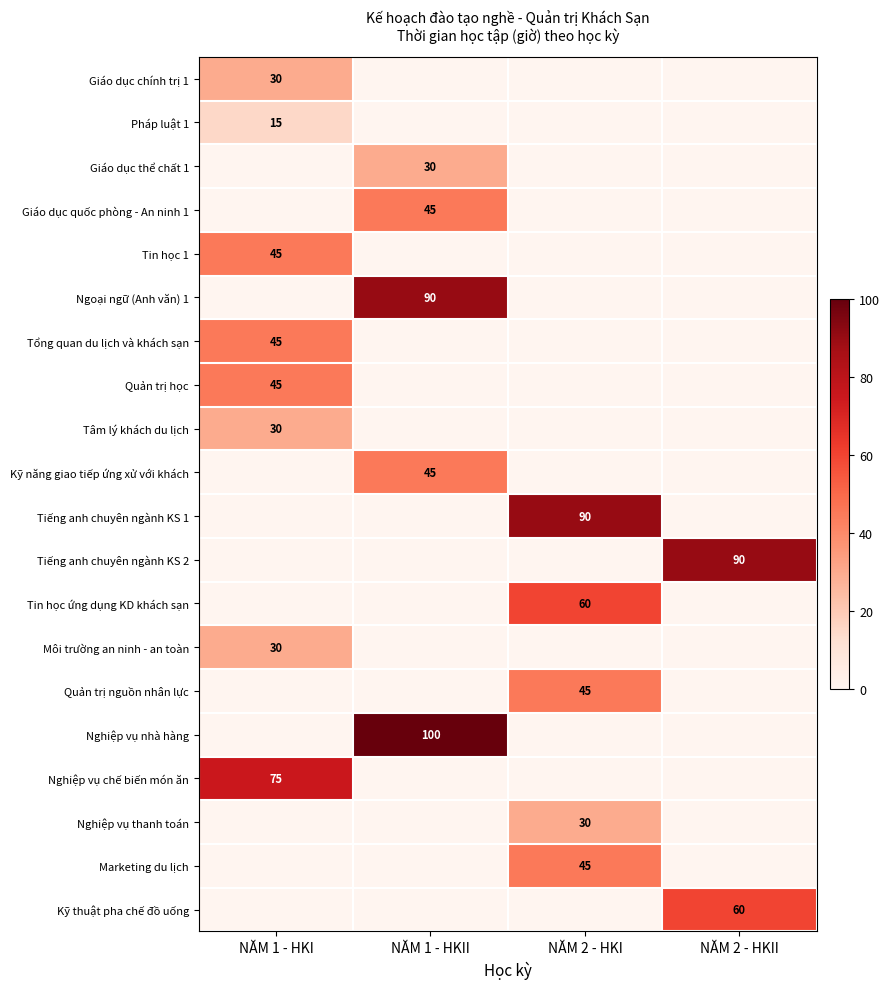

Which has a higher value, NĂM 1 - HKI or NĂM 1 - HKII?

NĂM 1 - HKI